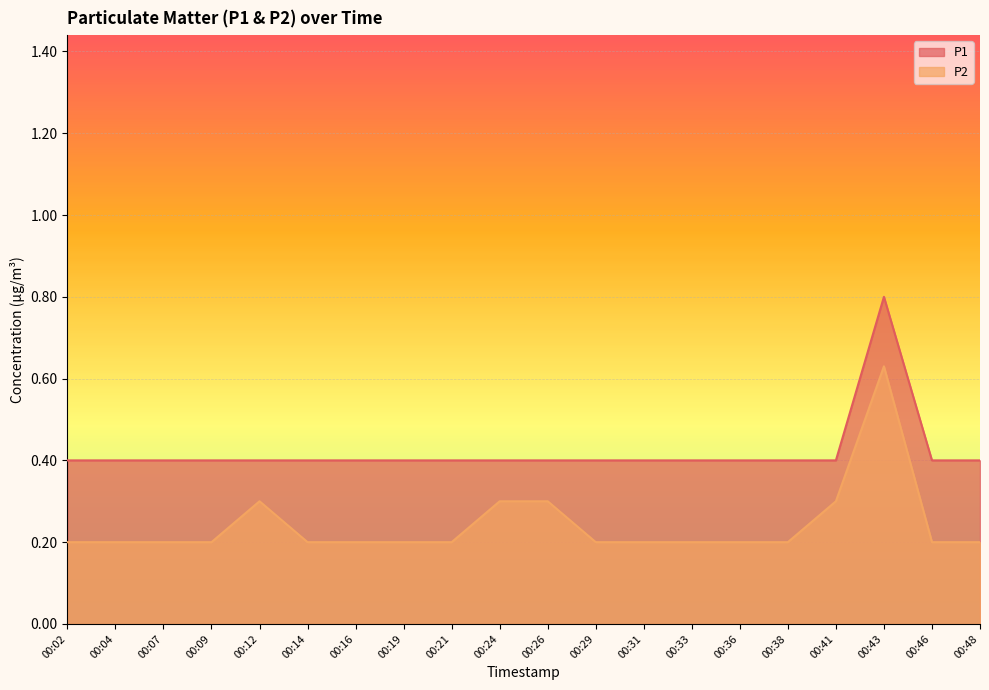

How many data points does each series have?

20